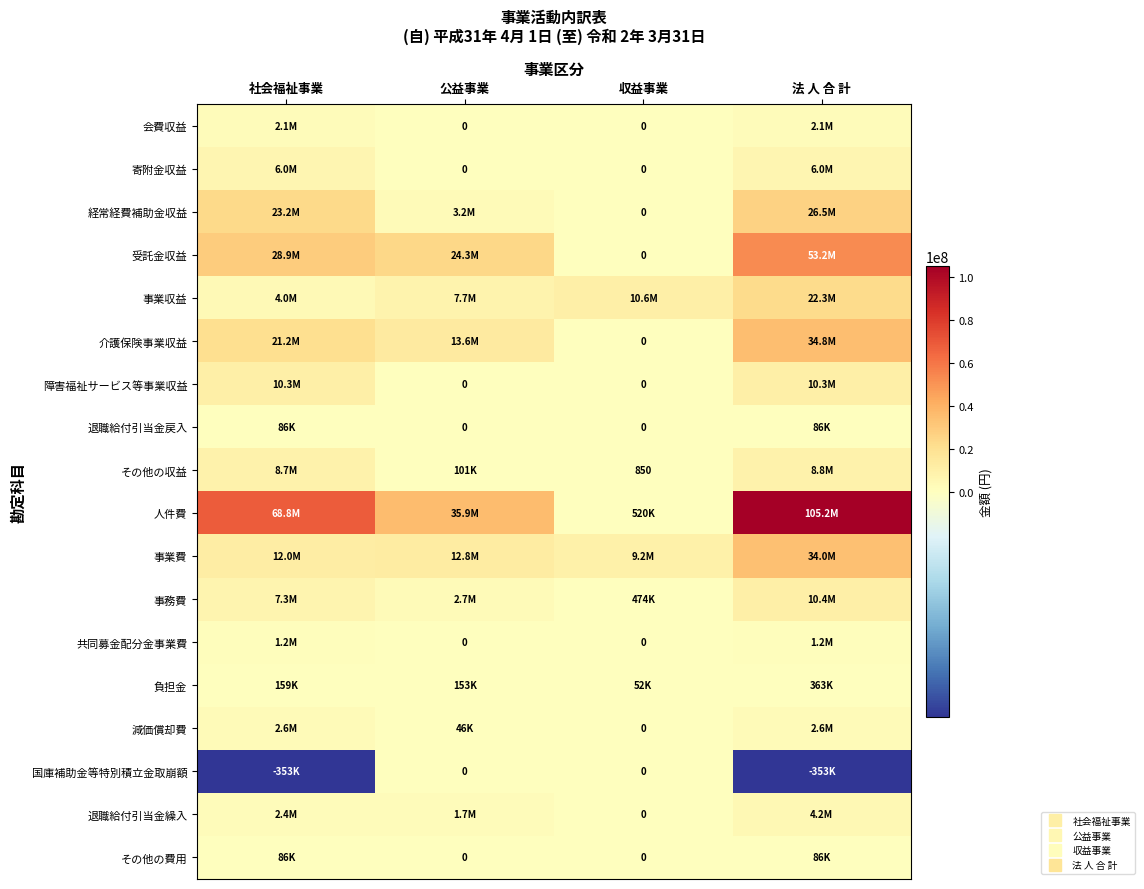

At which category is the sum across all series the highest?

法 人 合 計